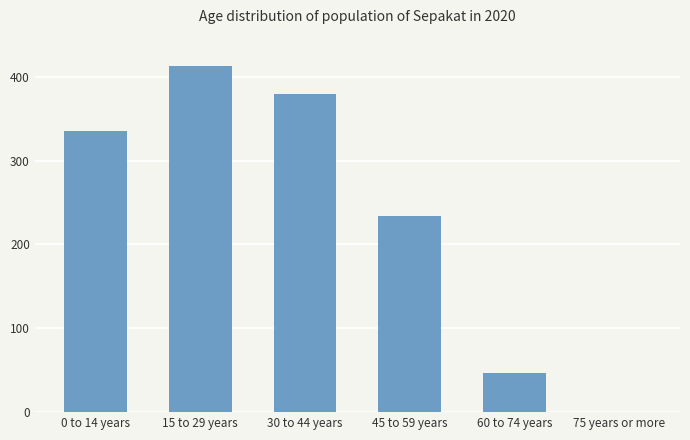

At which label is the value closest to 206?

45 to 59 years